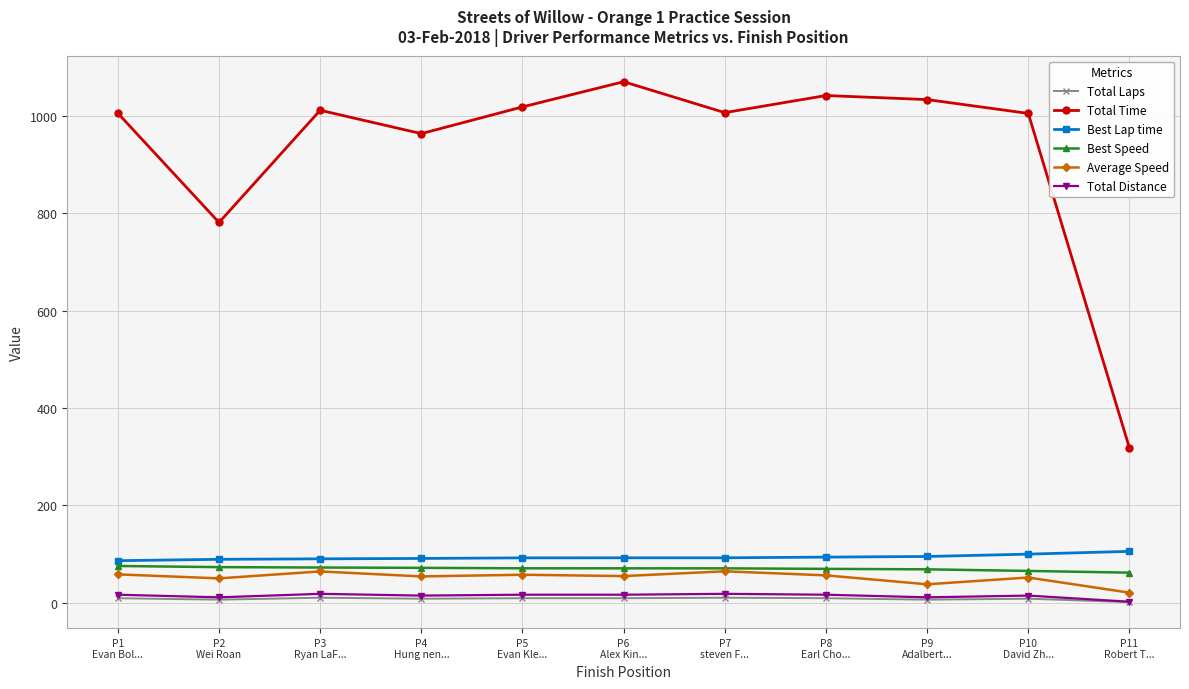

Which series has the widest spread of values?

Total Time